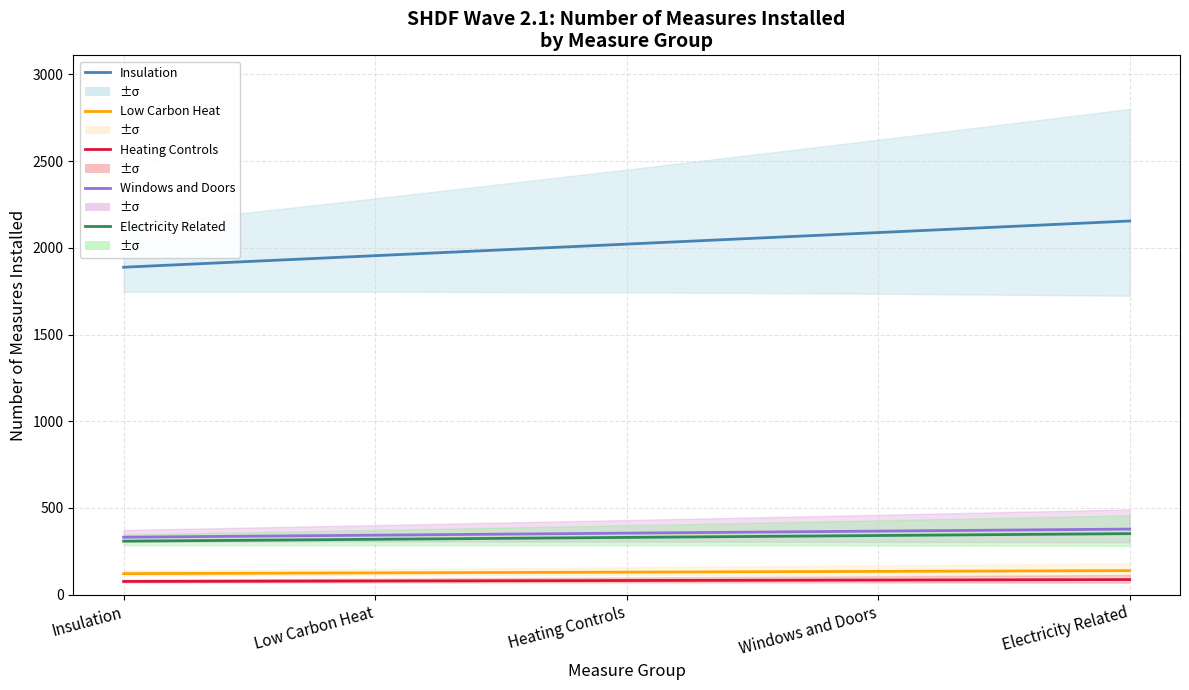

Reading right to left, what are all the values shown in this chart?

Insulation: Electricity Related=2154.4	Windows and Doors=2087.7	Heating Controls=2021.1	Low Carbon Heat=1954.5	Insulation=1887.8
Low Carbon Heat: Electricity Related=138.7	Windows and Doors=134.4	Heating Controls=130.1	Low Carbon Heat=125.8	Insulation=121.5
Heating Controls: Electricity Related=87.3	Windows and Doors=84.6	Heating Controls=81.9	Low Carbon Heat=79.2	Insulation=76.5
Windows and Doors: Electricity Related=378.3	Windows and Doors=366.6	Heating Controls=354.9	Low Carbon Heat=343.2	Insulation=331.5
Electricity Related: Electricity Related=352.1	Windows and Doors=341.2	Heating Controls=330.3	Low Carbon Heat=319.4	Insulation=308.6